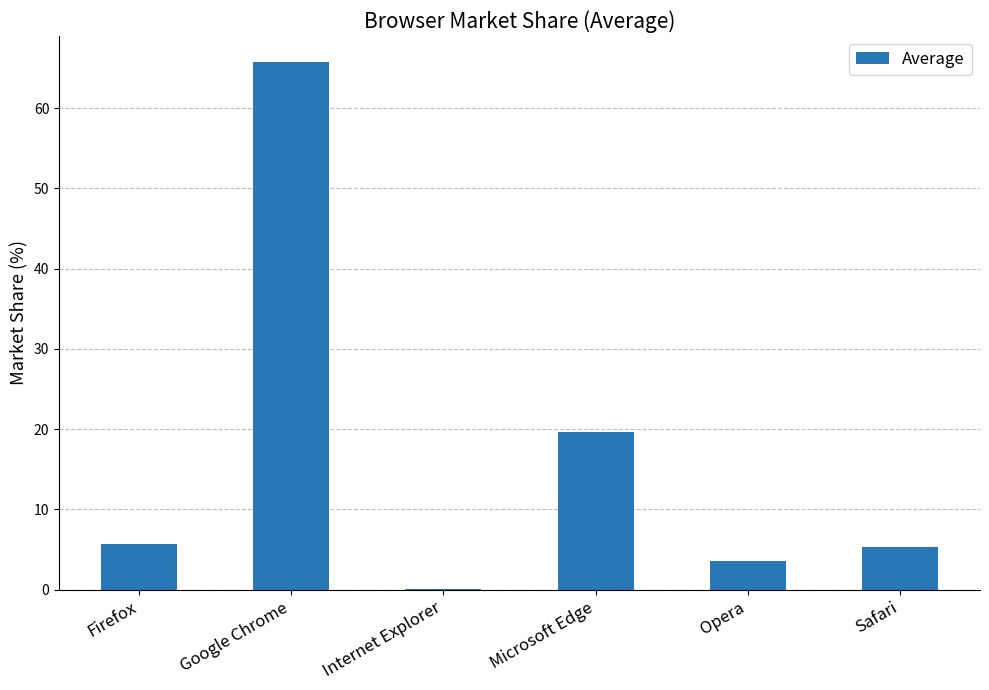

What is the average value?

16.7